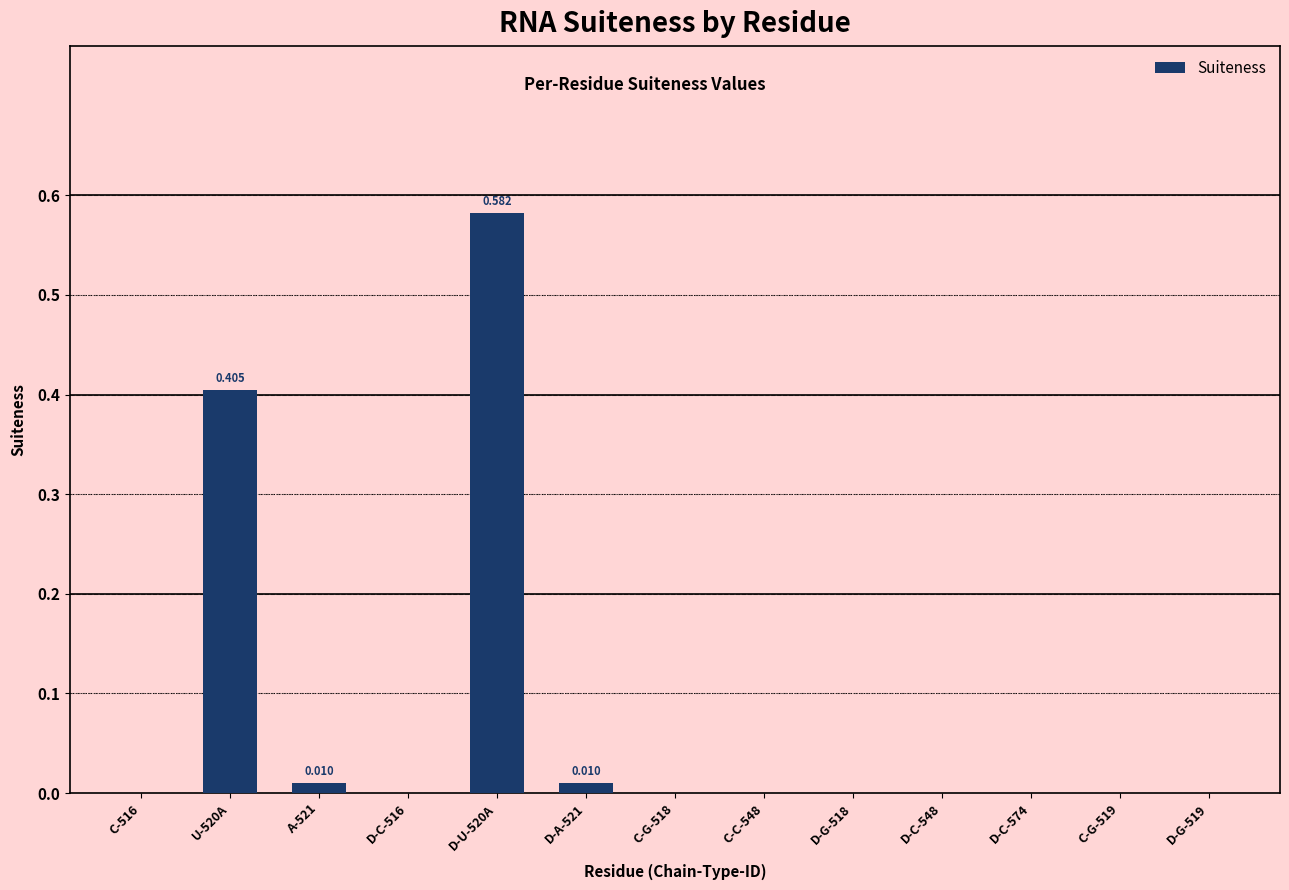

True or false: the data shows 0.6 at D-U-520A.

True